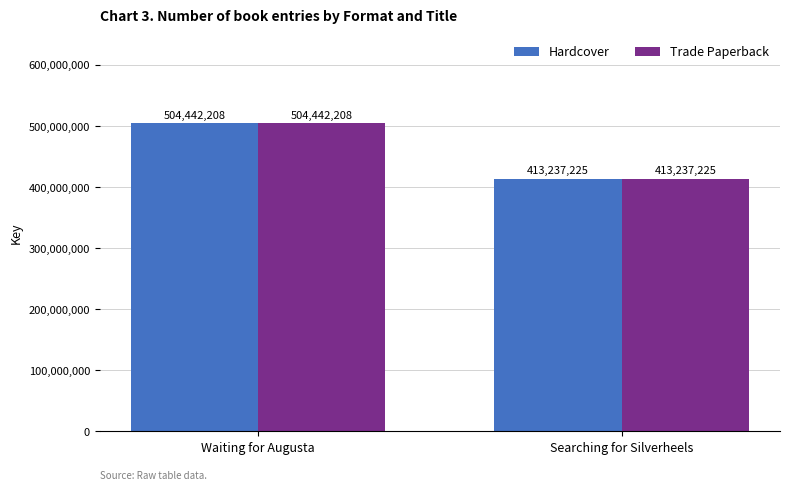

At how many categories does at least one series exceed 465384880?

1